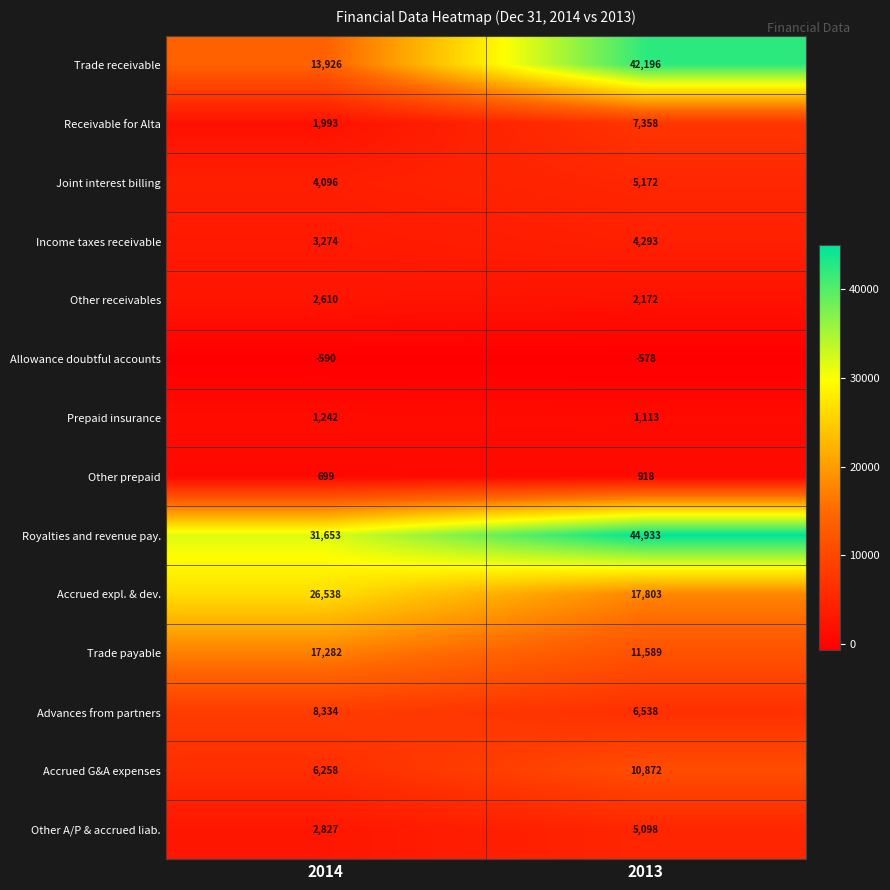

Which series has the largest total across all categories?

Royalties and revenue pay.